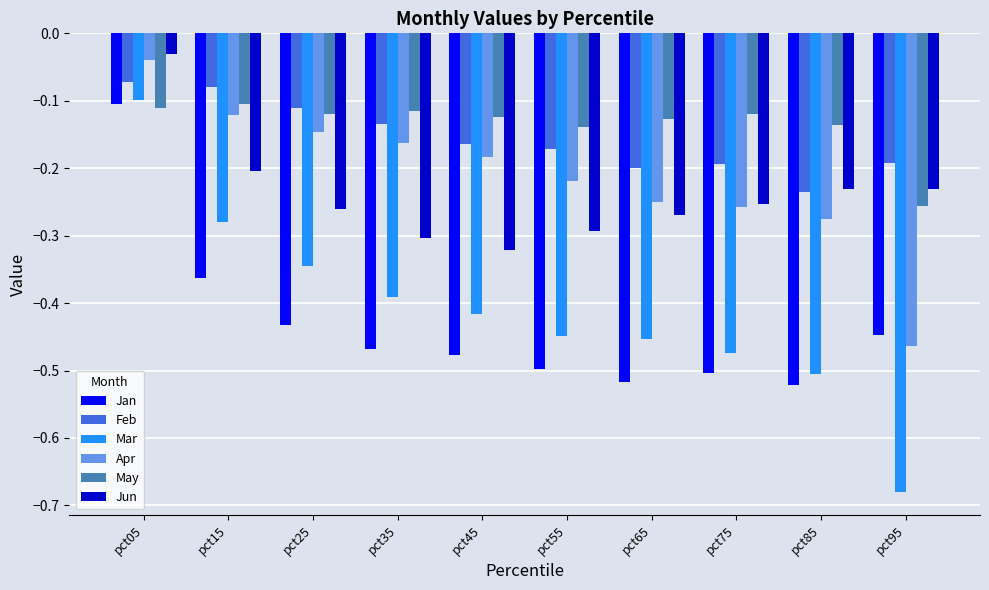

Which series has the largest total across all categories?

May